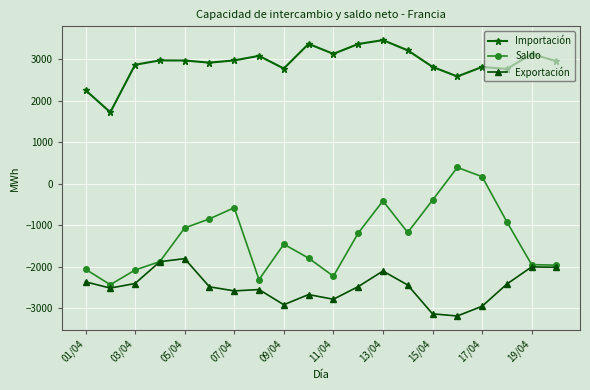

True or false: Exportación has more than 1 points higher than both neighbors.

True